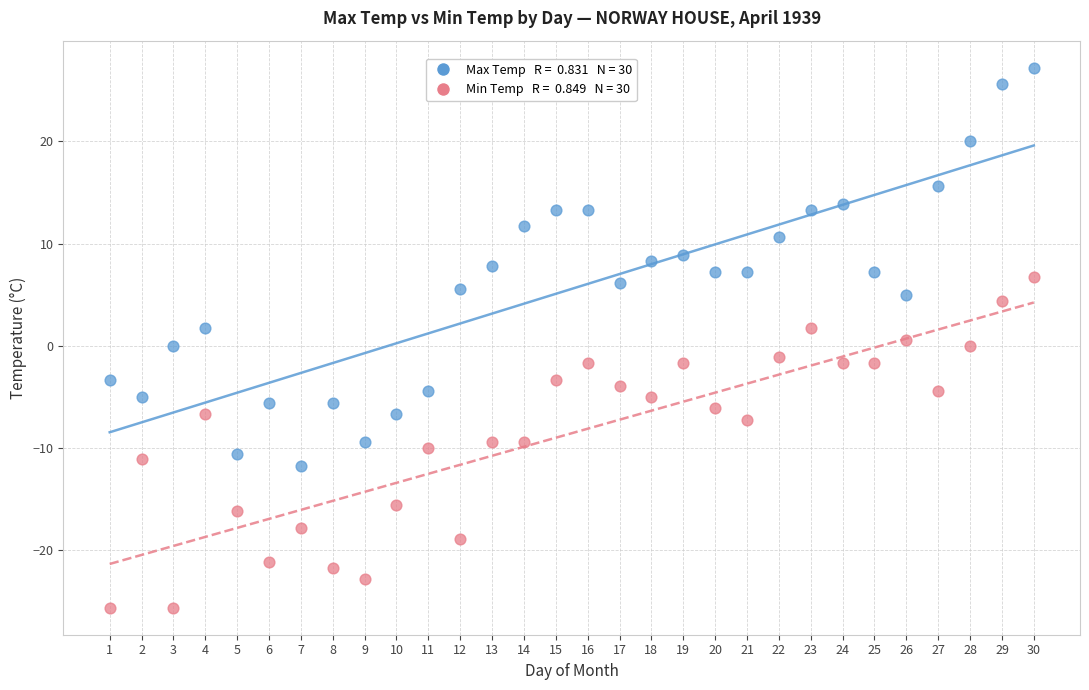

Across all data points, what is the range of X values (max minus min)?

29.0